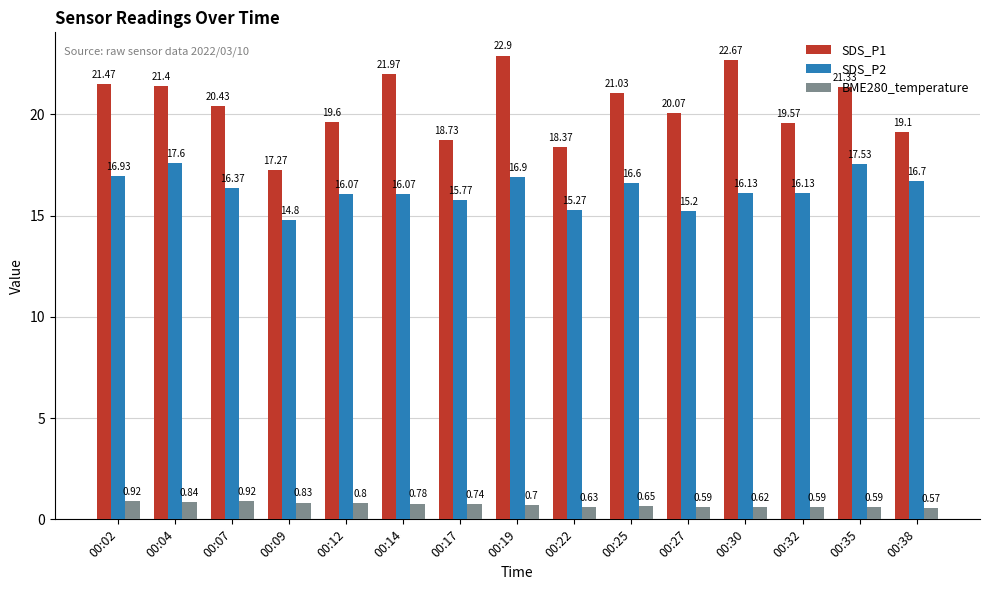

True or false: BME280_temperature has a value of 0.7 at 00:17.

True